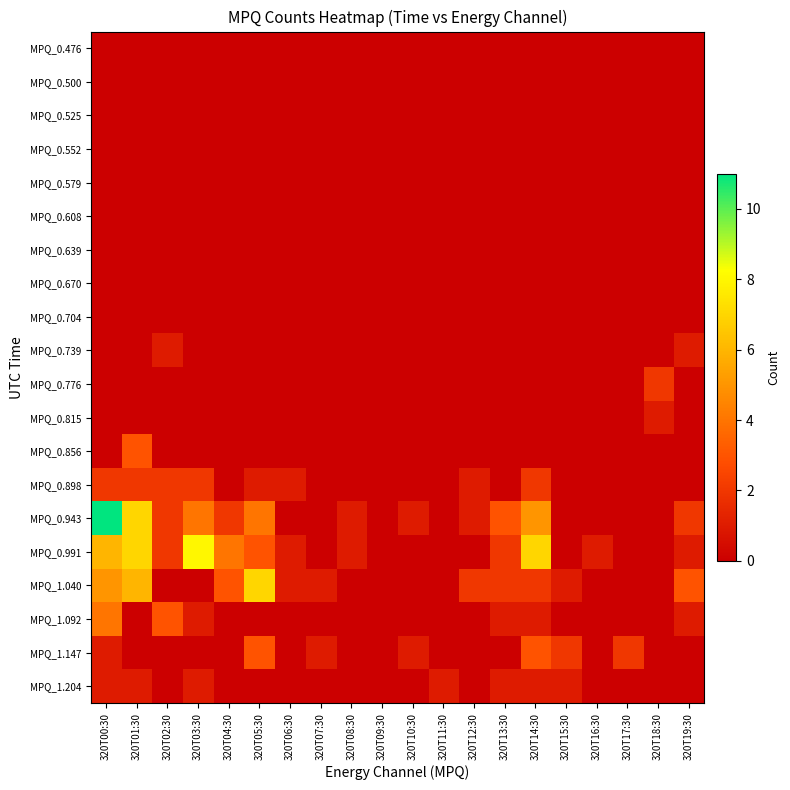

Reading left to right, list all the values displayed in this chart.

MPQ_0.476: 320T00:30=0	320T01:30=0	320T02:30=0	320T03:30=0	320T04:30=0	320T05:30=0	320T06:30=0	320T07:30=0	320T08:30=0	320T09:30=0	320T10:30=0	320T11:30=0	320T12:30=0	320T13:30=0	320T14:30=0	320T15:30=0	320T16:30=0	320T17:30=0	320T18:30=0	320T19:30=0
MPQ_0.500: 320T00:30=0	320T01:30=0	320T02:30=0	320T03:30=0	320T04:30=0	320T05:30=0	320T06:30=0	320T07:30=0	320T08:30=0	320T09:30=0	320T10:30=0	320T11:30=0	320T12:30=0	320T13:30=0	320T14:30=0	320T15:30=0	320T16:30=0	320T17:30=0	320T18:30=0	320T19:30=0
MPQ_0.525: 320T00:30=0	320T01:30=0	320T02:30=0	320T03:30=0	320T04:30=0	320T05:30=0	320T06:30=0	320T07:30=0	320T08:30=0	320T09:30=0	320T10:30=0	320T11:30=0	320T12:30=0	320T13:30=0	320T14:30=0	320T15:30=0	320T16:30=0	320T17:30=0	320T18:30=0	320T19:30=0
MPQ_0.552: 320T00:30=0	320T01:30=0	320T02:30=0	320T03:30=0	320T04:30=0	320T05:30=0	320T06:30=0	320T07:30=0	320T08:30=0	320T09:30=0	320T10:30=0	320T11:30=0	320T12:30=0	320T13:30=0	320T14:30=0	320T15:30=0	320T16:30=0	320T17:30=0	320T18:30=0	320T19:30=0
MPQ_0.579: 320T00:30=0	320T01:30=0	320T02:30=0	320T03:30=0	320T04:30=0	320T05:30=0	320T06:30=0	320T07:30=0	320T08:30=0	320T09:30=0	320T10:30=0	320T11:30=0	320T12:30=0	320T13:30=0	320T14:30=0	320T15:30=0	320T16:30=0	320T17:30=0	320T18:30=0	320T19:30=0
MPQ_0.608: 320T00:30=0	320T01:30=0	320T02:30=0	320T03:30=0	320T04:30=0	320T05:30=0	320T06:30=0	320T07:30=0	320T08:30=0	320T09:30=0	320T10:30=0	320T11:30=0	320T12:30=0	320T13:30=0	320T14:30=0	320T15:30=0	320T16:30=0	320T17:30=0	320T18:30=0	320T19:30=0
MPQ_0.639: 320T00:30=0	320T01:30=0	320T02:30=0	320T03:30=0	320T04:30=0	320T05:30=0	320T06:30=0	320T07:30=0	320T08:30=0	320T09:30=0	320T10:30=0	320T11:30=0	320T12:30=0	320T13:30=0	320T14:30=0	320T15:30=0	320T16:30=0	320T17:30=0	320T18:30=0	320T19:30=0
MPQ_0.670: 320T00:30=0	320T01:30=0	320T02:30=0	320T03:30=0	320T04:30=0	320T05:30=0	320T06:30=0	320T07:30=0	320T08:30=0	320T09:30=0	320T10:30=0	320T11:30=0	320T12:30=0	320T13:30=0	320T14:30=0	320T15:30=0	320T16:30=0	320T17:30=0	320T18:30=0	320T19:30=0
MPQ_0.704: 320T00:30=0	320T01:30=0	320T02:30=0	320T03:30=0	320T04:30=0	320T05:30=0	320T06:30=0	320T07:30=0	320T08:30=0	320T09:30=0	320T10:30=0	320T11:30=0	320T12:30=0	320T13:30=0	320T14:30=0	320T15:30=0	320T16:30=0	320T17:30=0	320T18:30=0	320T19:30=0
MPQ_0.739: 320T00:30=0	320T01:30=0	320T02:30=1	320T03:30=0	320T04:30=0	320T05:30=0	320T06:30=0	320T07:30=0	320T08:30=0	320T09:30=0	320T10:30=0	320T11:30=0	320T12:30=0	320T13:30=0	320T14:30=0	320T15:30=0	320T16:30=0	320T17:30=0	320T18:30=0	320T19:30=1
MPQ_0.776: 320T00:30=0	320T01:30=0	320T02:30=0	320T03:30=0	320T04:30=0	320T05:30=0	320T06:30=0	320T07:30=0	320T08:30=0	320T09:30=0	320T10:30=0	320T11:30=0	320T12:30=0	320T13:30=0	320T14:30=0	320T15:30=0	320T16:30=0	320T17:30=0	320T18:30=2	320T19:30=0
MPQ_0.815: 320T00:30=0	320T01:30=0	320T02:30=0	320T03:30=0	320T04:30=0	320T05:30=0	320T06:30=0	320T07:30=0	320T08:30=0	320T09:30=0	320T10:30=0	320T11:30=0	320T12:30=0	320T13:30=0	320T14:30=0	320T15:30=0	320T16:30=0	320T17:30=0	320T18:30=1	320T19:30=0
MPQ_0.856: 320T00:30=0	320T01:30=3	320T02:30=0	320T03:30=0	320T04:30=0	320T05:30=0	320T06:30=0	320T07:30=0	320T08:30=0	320T09:30=0	320T10:30=0	320T11:30=0	320T12:30=0	320T13:30=0	320T14:30=0	320T15:30=0	320T16:30=0	320T17:30=0	320T18:30=0	320T19:30=0
MPQ_0.898: 320T00:30=2	320T01:30=2	320T02:30=2	320T03:30=2	320T04:30=0	320T05:30=1	320T06:30=1	320T07:30=0	320T08:30=0	320T09:30=0	320T10:30=0	320T11:30=0	320T12:30=1	320T13:30=0	320T14:30=2	320T15:30=0	320T16:30=0	320T17:30=0	320T18:30=0	320T19:30=0
MPQ_0.943: 320T00:30=11	320T01:30=7	320T02:30=2	320T03:30=4	320T04:30=2	320T05:30=4	320T06:30=0	320T07:30=0	320T08:30=1	320T09:30=0	320T10:30=1	320T11:30=0	320T12:30=1	320T13:30=3	320T14:30=5	320T15:30=0	320T16:30=0	320T17:30=0	320T18:30=0	320T19:30=2
MPQ_0.991: 320T00:30=6	320T01:30=7	320T02:30=2	320T03:30=8	320T04:30=4	320T05:30=3	320T06:30=1	320T07:30=0	320T08:30=1	320T09:30=0	320T10:30=0	320T11:30=0	320T12:30=0	320T13:30=2	320T14:30=7	320T15:30=0	320T16:30=1	320T17:30=0	320T18:30=0	320T19:30=1
MPQ_1.040: 320T00:30=5	320T01:30=6	320T02:30=0	320T03:30=0	320T04:30=3	320T05:30=7	320T06:30=1	320T07:30=1	320T08:30=0	320T09:30=0	320T10:30=0	320T11:30=0	320T12:30=2	320T13:30=2	320T14:30=2	320T15:30=1	320T16:30=0	320T17:30=0	320T18:30=0	320T19:30=3
MPQ_1.092: 320T00:30=4	320T01:30=0	320T02:30=3	320T03:30=1	320T04:30=0	320T05:30=0	320T06:30=0	320T07:30=0	320T08:30=0	320T09:30=0	320T10:30=0	320T11:30=0	320T12:30=0	320T13:30=1	320T14:30=1	320T15:30=0	320T16:30=0	320T17:30=0	320T18:30=0	320T19:30=1
MPQ_1.147: 320T00:30=1	320T01:30=0	320T02:30=0	320T03:30=0	320T04:30=0	320T05:30=3	320T06:30=0	320T07:30=1	320T08:30=0	320T09:30=0	320T10:30=1	320T11:30=0	320T12:30=0	320T13:30=0	320T14:30=3	320T15:30=2	320T16:30=0	320T17:30=2	320T18:30=0	320T19:30=0
MPQ_1.204: 320T00:30=1	320T01:30=1	320T02:30=0	320T03:30=1	320T04:30=0	320T05:30=0	320T06:30=0	320T07:30=0	320T08:30=0	320T09:30=0	320T10:30=0	320T11:30=1	320T12:30=0	320T13:30=1	320T14:30=1	320T15:30=1	320T16:30=0	320T17:30=0	320T18:30=0	320T19:30=0